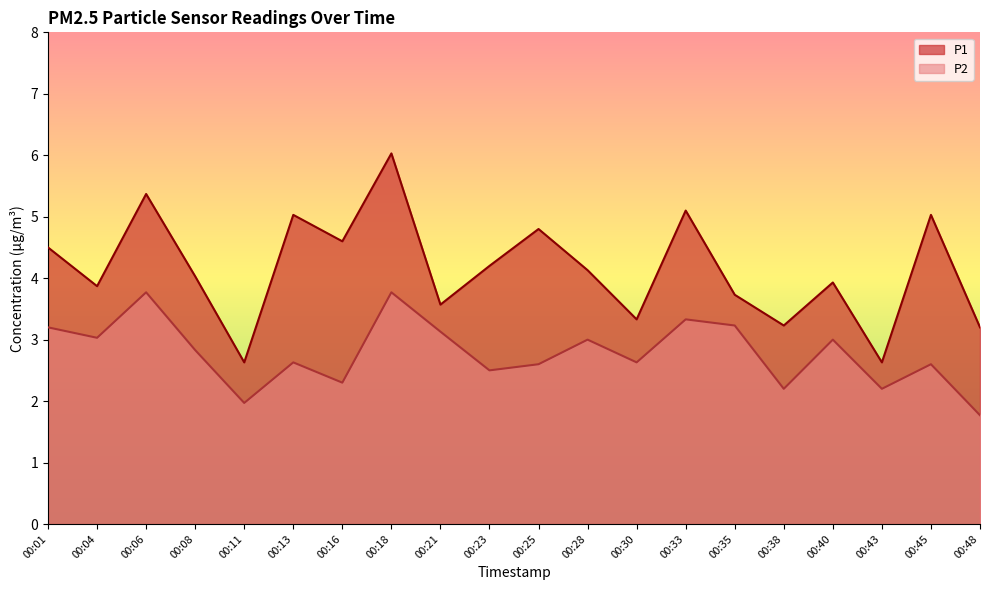

The value of P1 at 00:45 is 5.0. True or false?

True